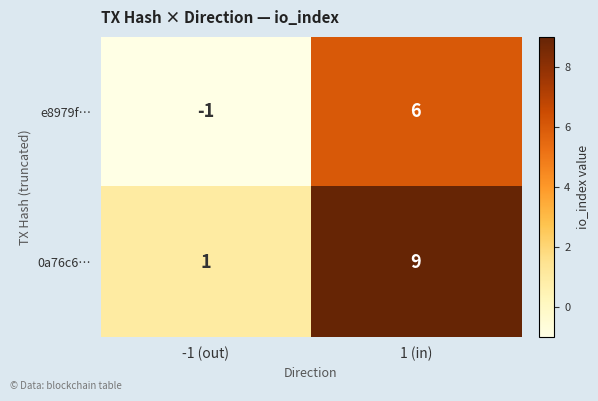

What is the highest value of the 0a76c6… series?

9